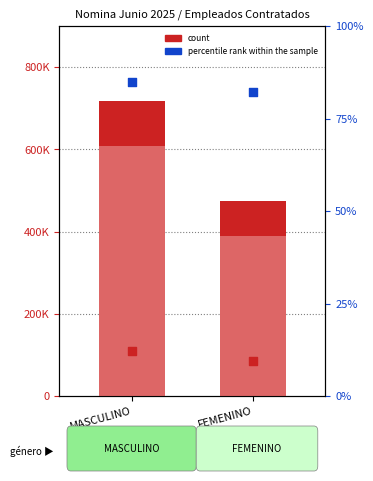

At how many categories does at least one series exceed 20176?

2